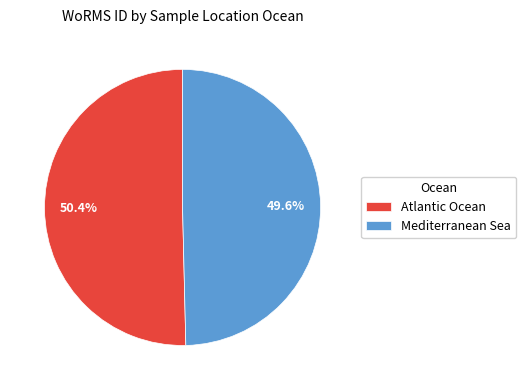

What is the total percentage of Atlantic Ocean and Mediterranean Sea?

100.0%